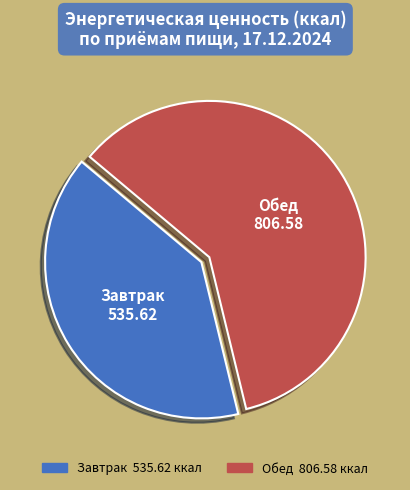

How many segments does this pie chart have?

2